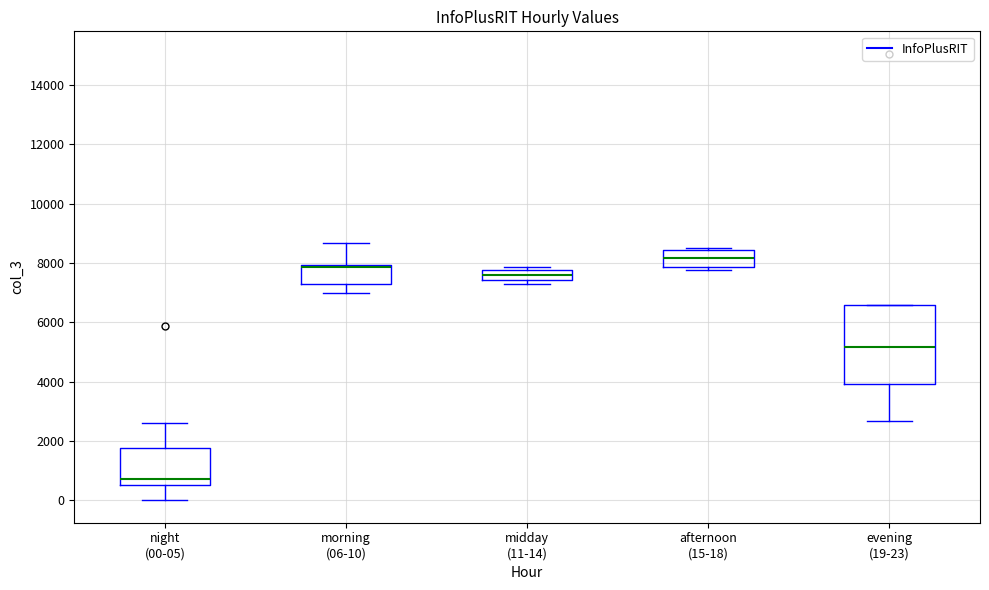

Reading left to right, read every box against the y-axis: the position of its median line, the range the box covers, and the ends of its whiskers. The values are not printed on the chart, so give them approximately, as read against the axis.

night (00-05): median 800, box 600 to 1800, whiskers 0 to 2600
morning (06-10): median 7800, box 7200 to 8000, whiskers 7000 to 8600
midday (11-14): median 7600, box 7400 to 7800, whiskers 7200 to 7800 (just above the box's upper edge)
afternoon (15-18): median 8200, box 7800 to 8400, whiskers 7800 (just below the box's lower edge) to 8400 (just above the box's upper edge)
evening (19-23): median 5200, box 4000 to 6600, whiskers 2600 to 6600